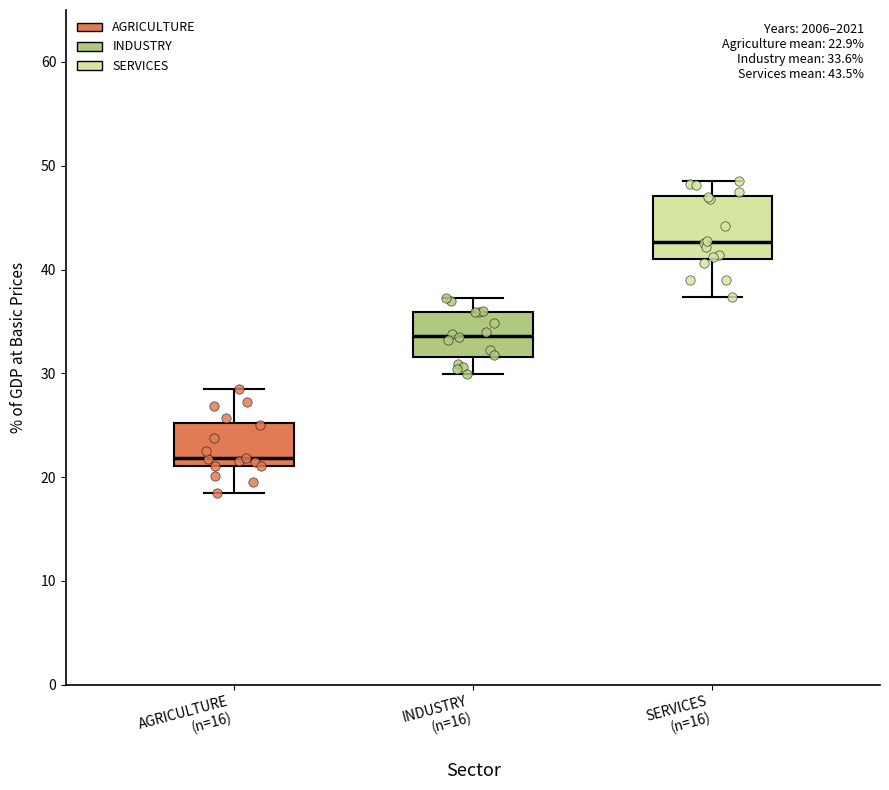

Which box is the tallest, from its lower edge to its upper edge?

SERVICES (n=16)